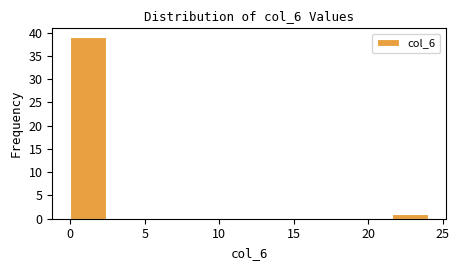

Reading left to right, transcribe this chart: for each bar, give the range it covers on the x-axis and its height. Neither the bar edges nor the heights are printed on the chart, so give them approximately, as read against the axes.

0.0 to 2.4: 39
2.4 to 4.8: 0
4.8 to 7.2: 0
7.2 to 9.6: 0
9.6 to 12.0: 0
12.0 to 14.4: 0
14.4 to 16.8: 0
16.8 to 19.2: 0
19.2 to 21.6: 0
21.6 to 24.0: 1